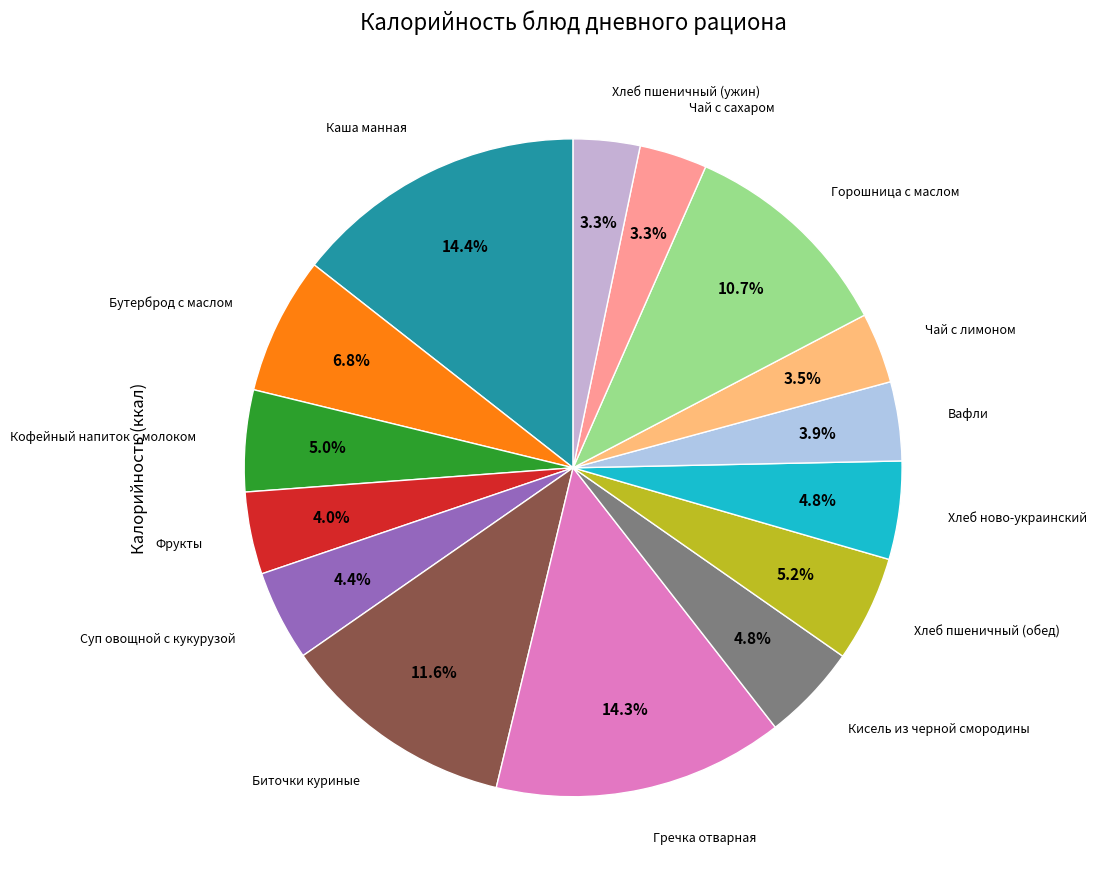

The Вафли slice represents 4% of the pie. True or false?

True